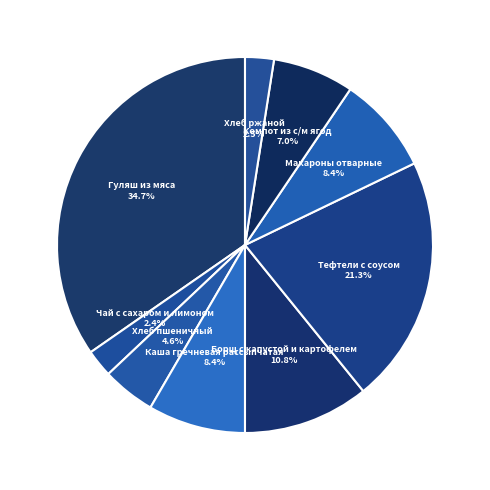

Which category has the biggest portion of the pie?

Гуляш из мяса